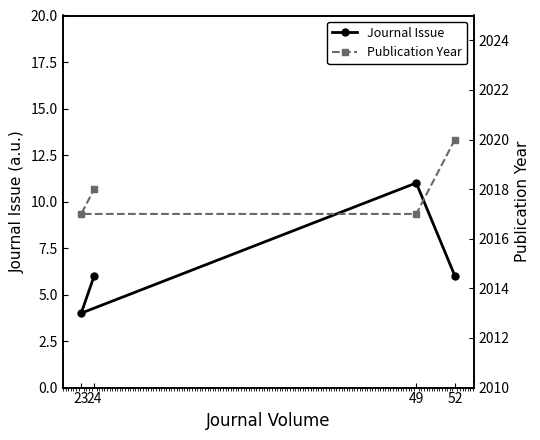

What is the difference between the maximum and minimum values in the Journal Issue series?

7